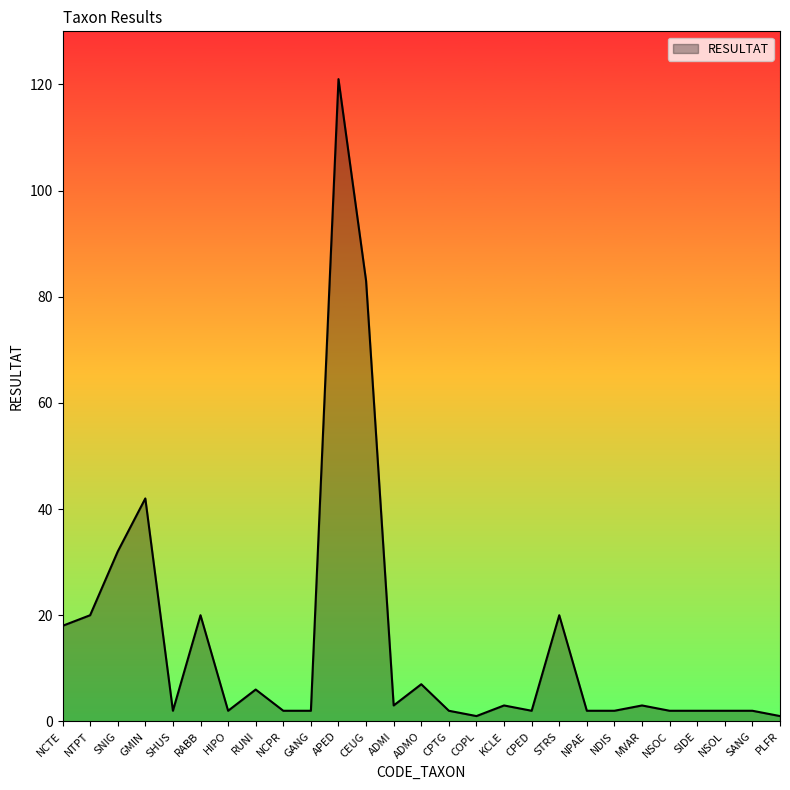

Where does the data first go above 2?

NCTE